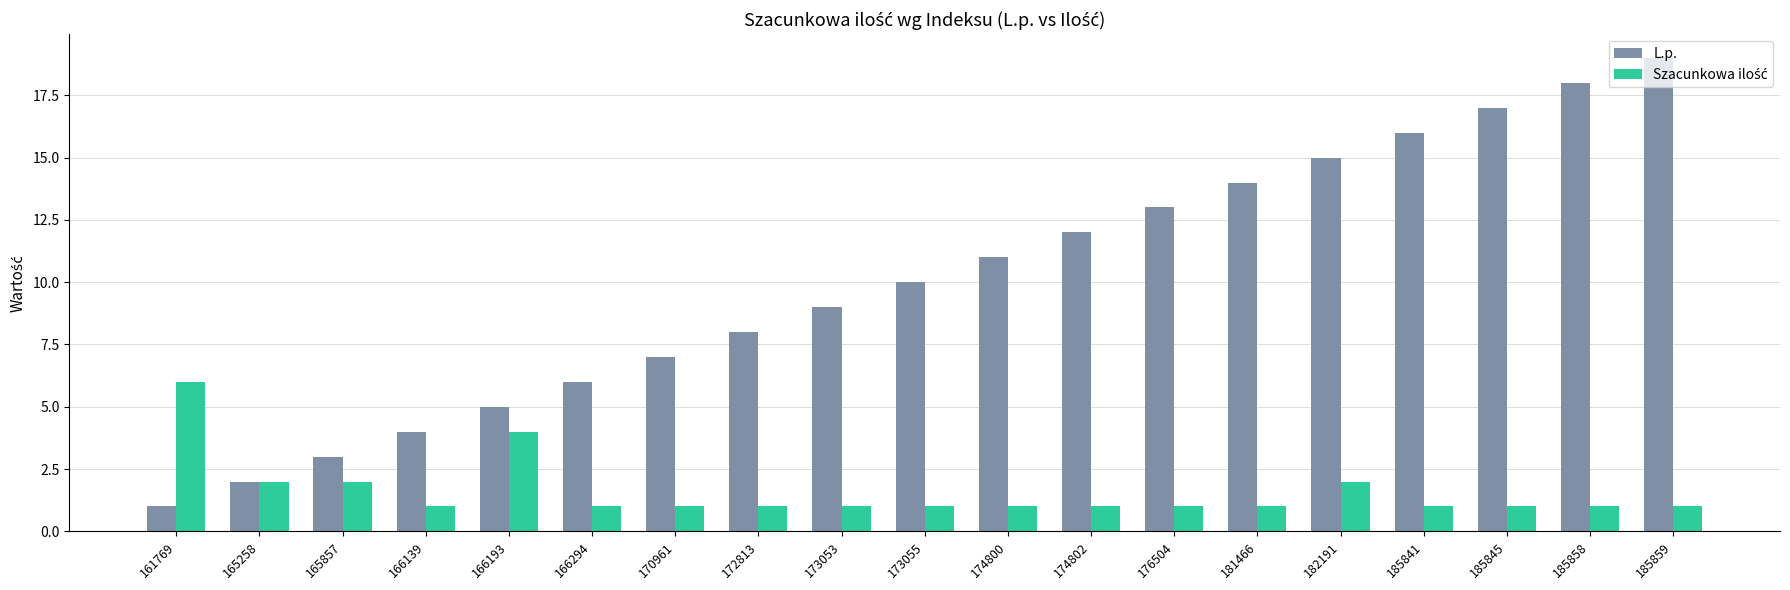

The value of L.p. at 165857 is 3. True or false?

True